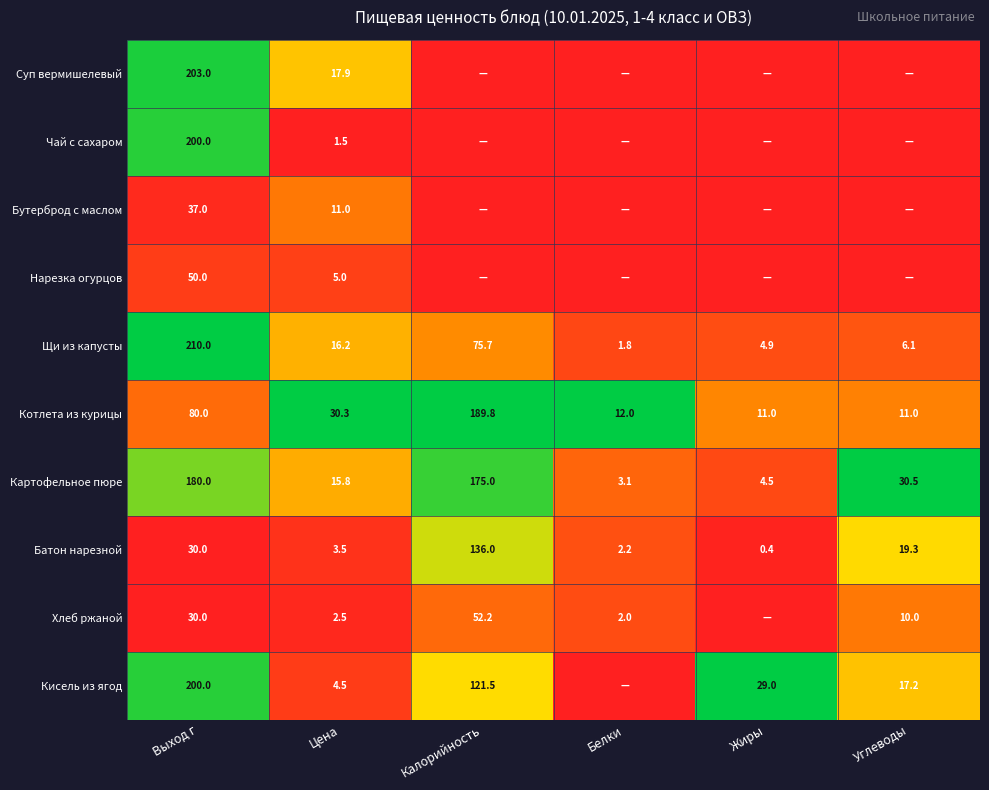

The value of Картофельное пюре at Белки is 0.4. True or false?

False